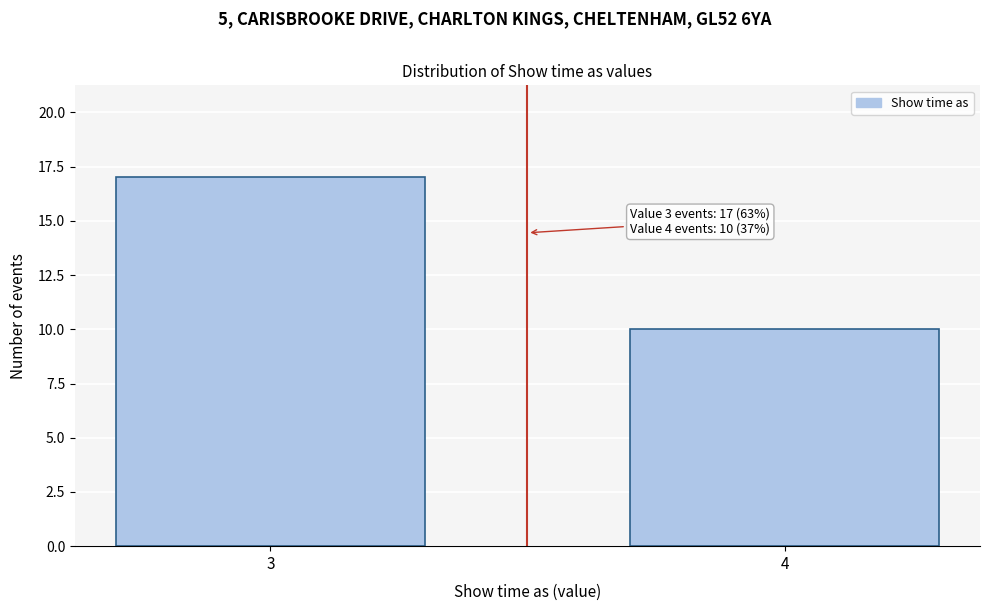

Reading left to right, what are all the values shown in this chart?

3=17	4=10